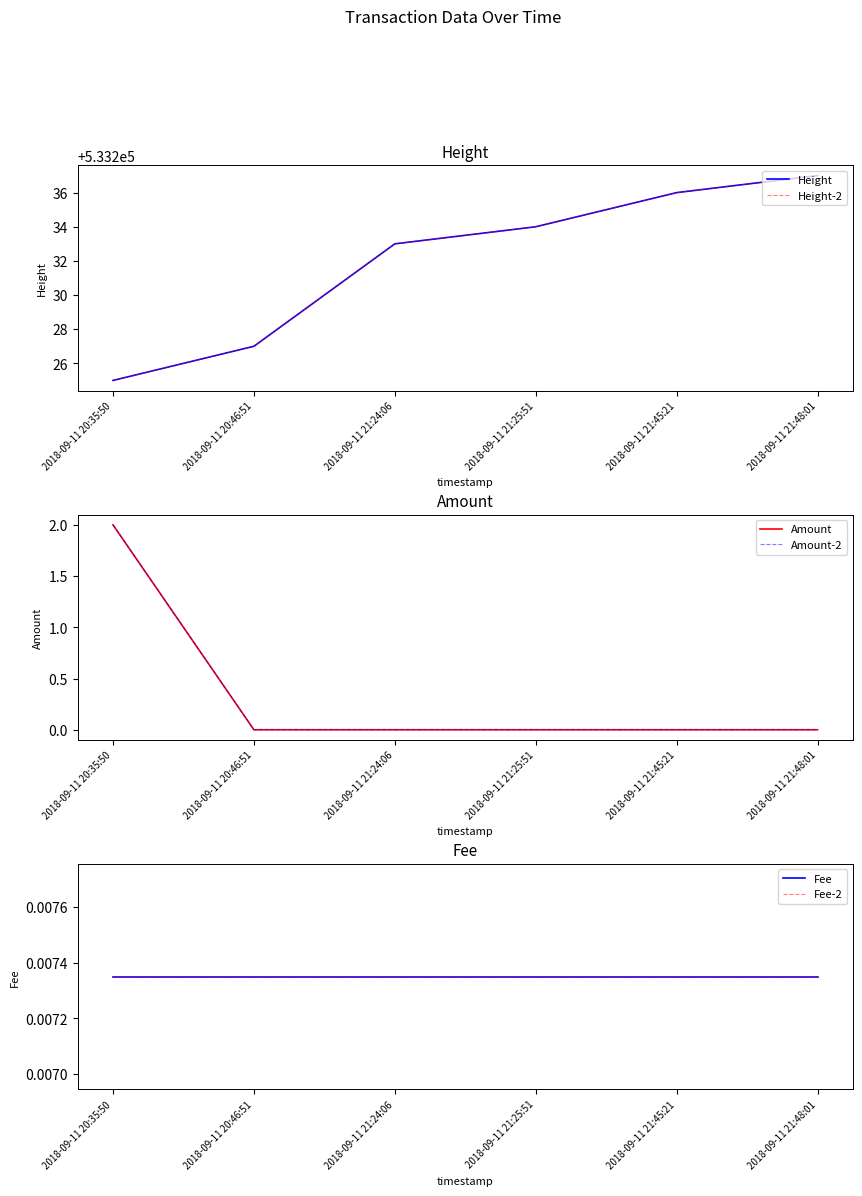

Is it true that Fee-2 equals 0.0 at 2018-09-11 21:48:01?

False